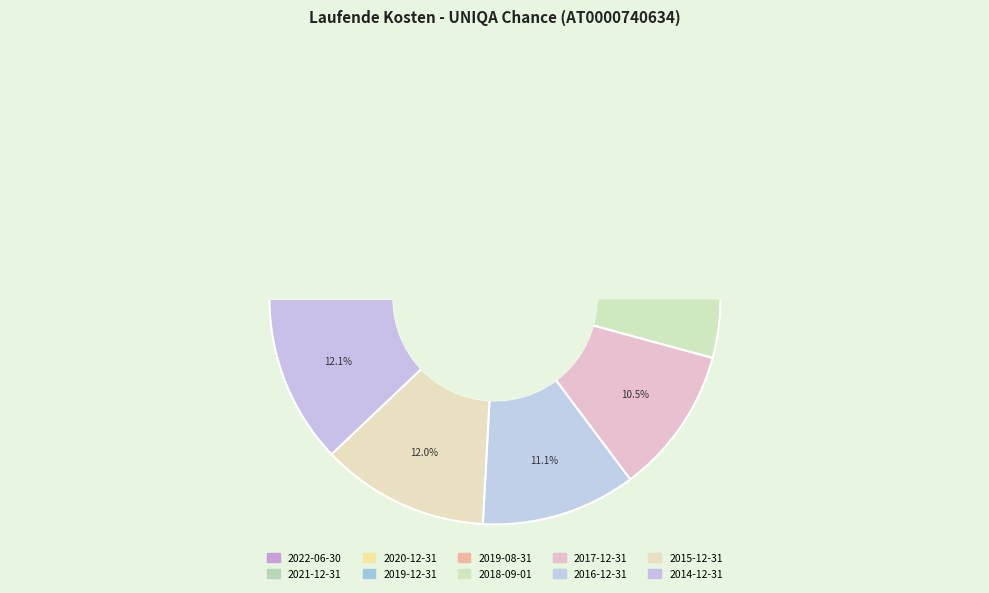

To the nearest percent, what portion does 2016-12-31 represent?

11%